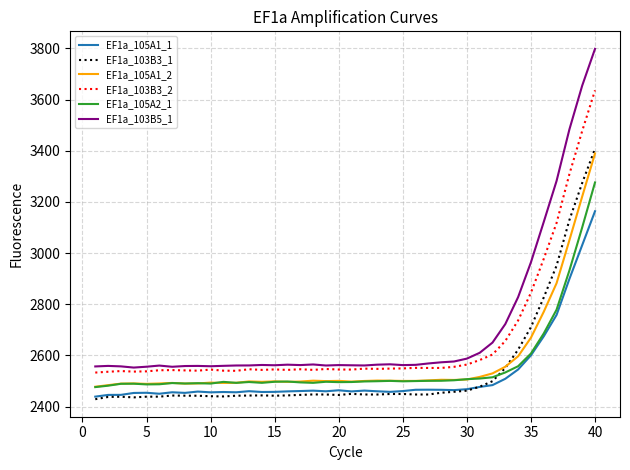

True or false: EF1a_103B3_1 and EF1a_103B5_1 intersect in this chart.

False